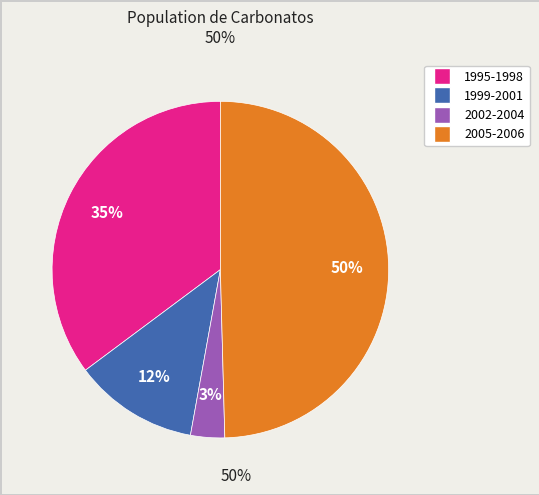

To the nearest percent, what is the average slice percentage?

25%